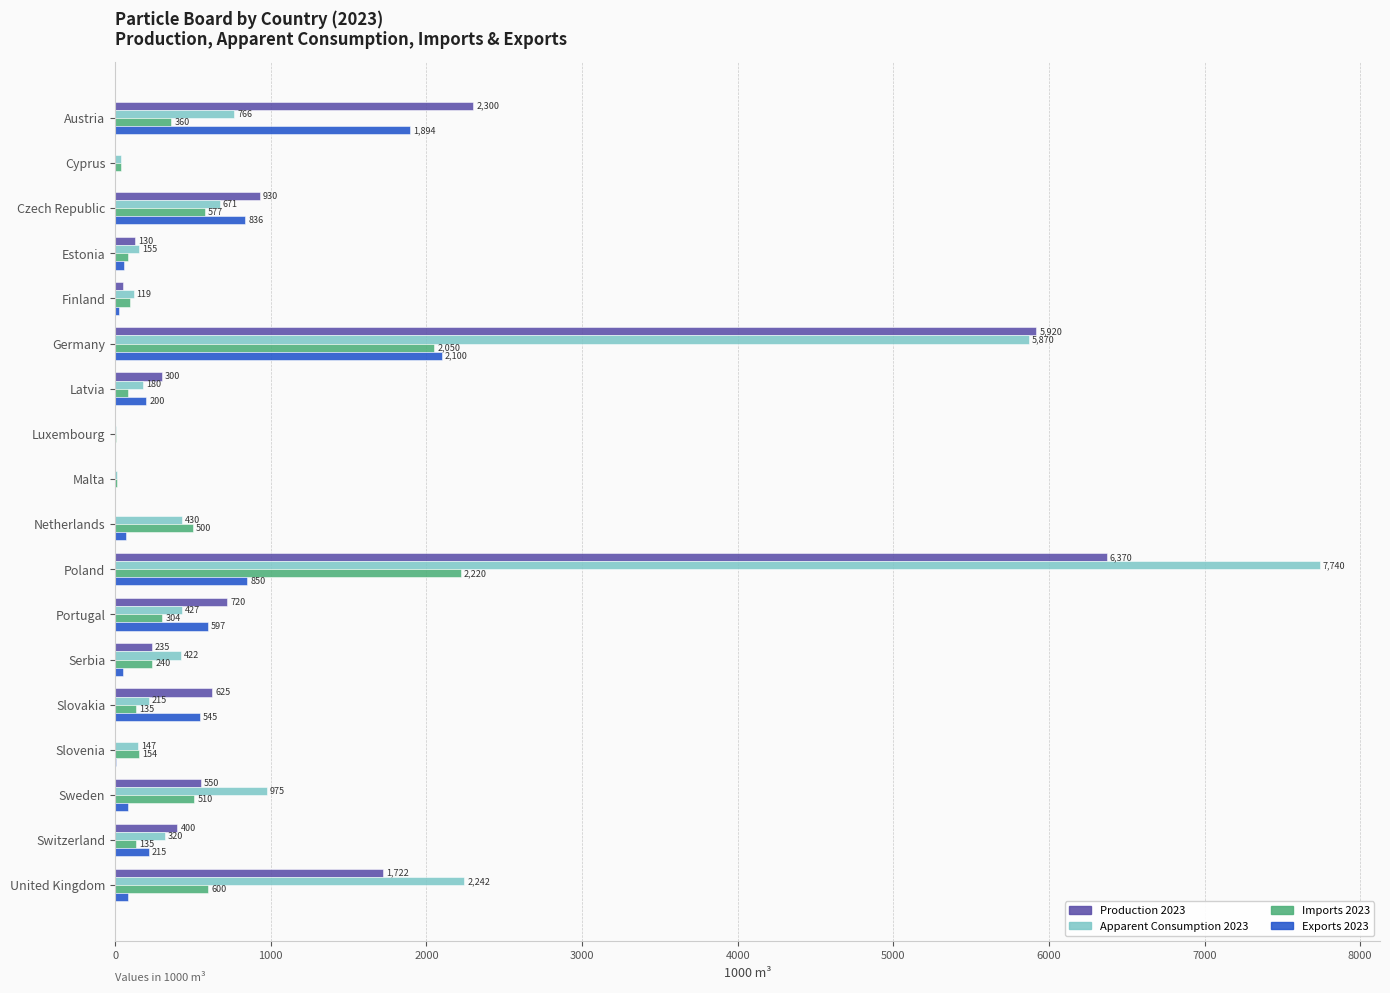

What is the total value across all series at Luxembourg?

8.0